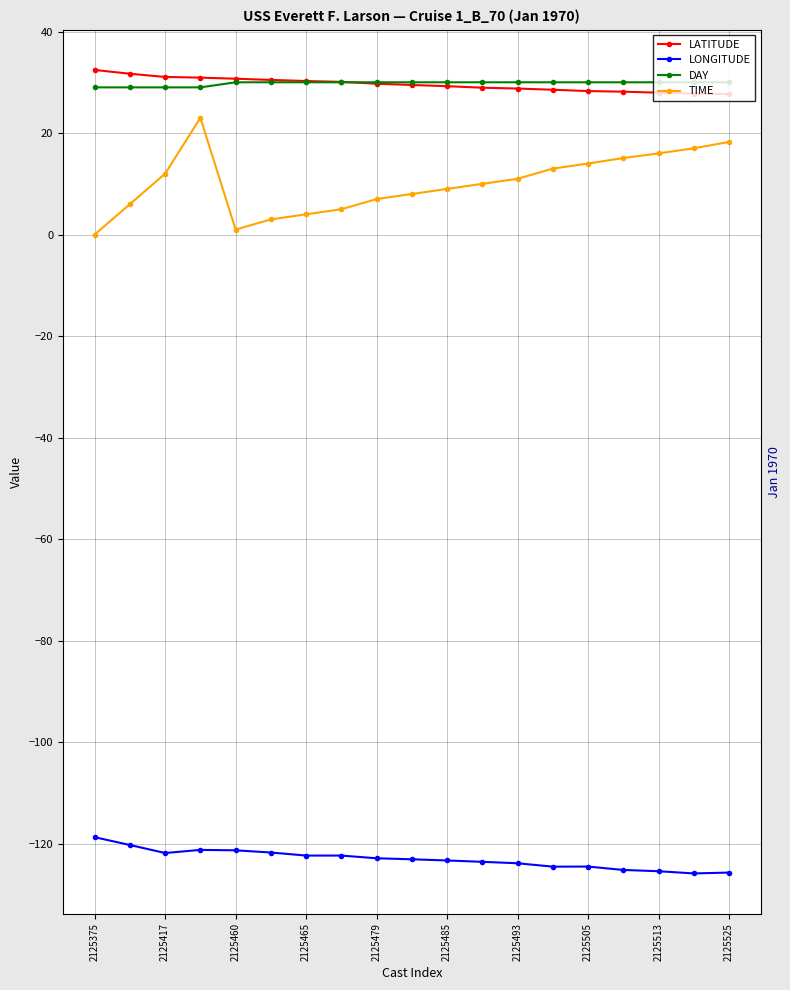

What is the highest value of the LONGITUDE series?

-118.7